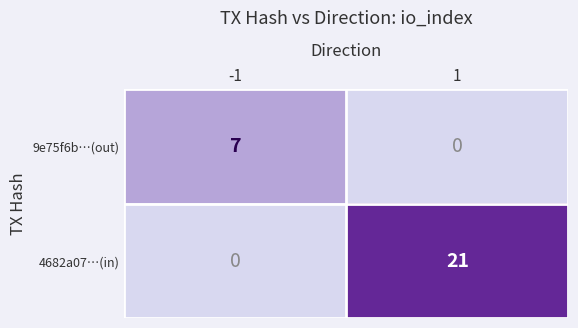

Is it true that 4682a07…(in) equals 0 at -1?

True